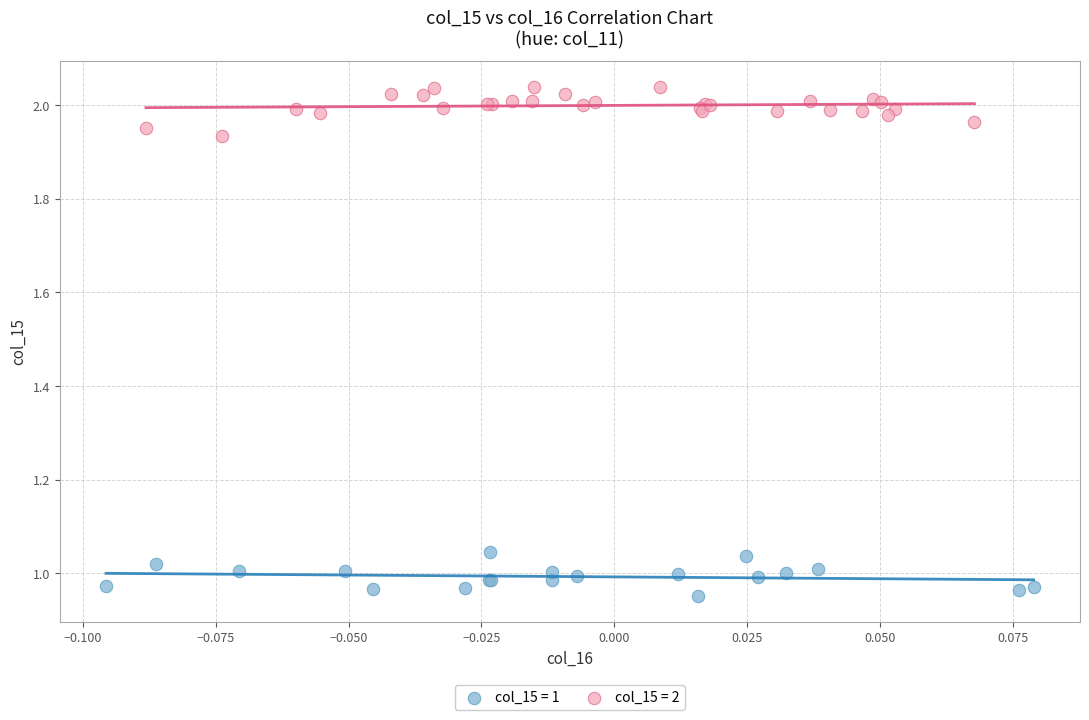

Which series reaches the minimum Y coordinate?

col_15 = 1